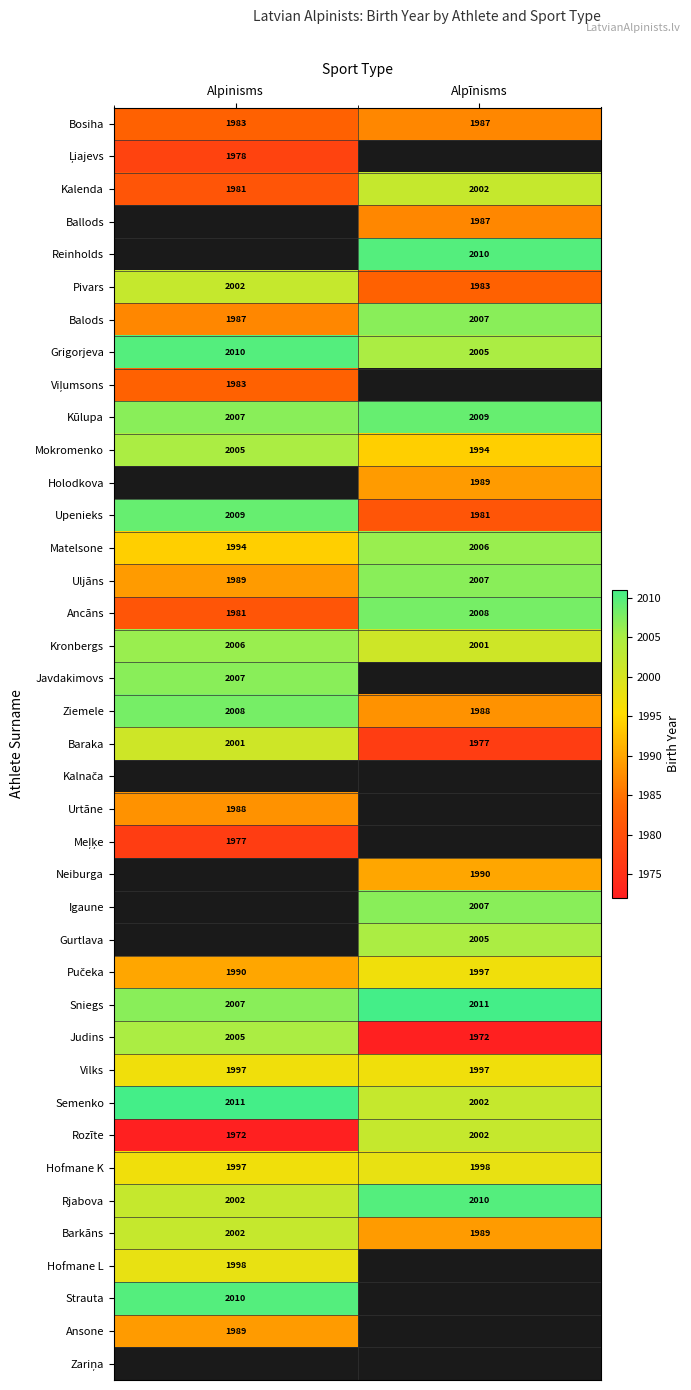

Rank the categories by Uljāns value from highest to lowest.

Alpīnisms, Alpinisms